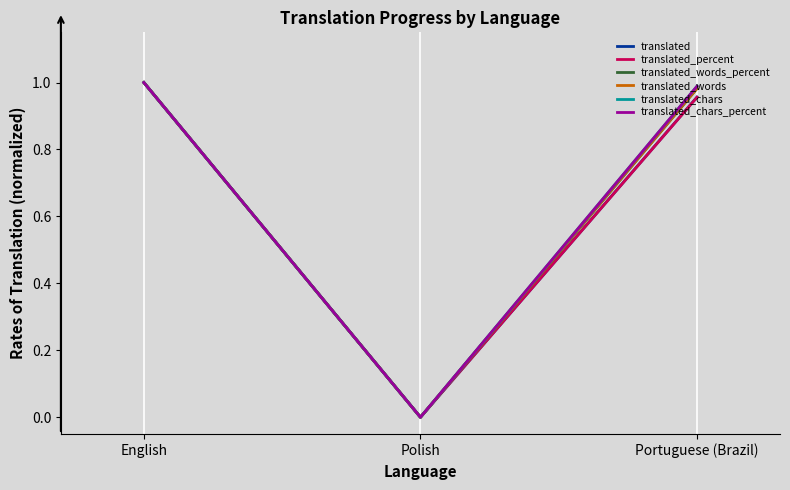

Does the chart have visible grid lines?

Yes